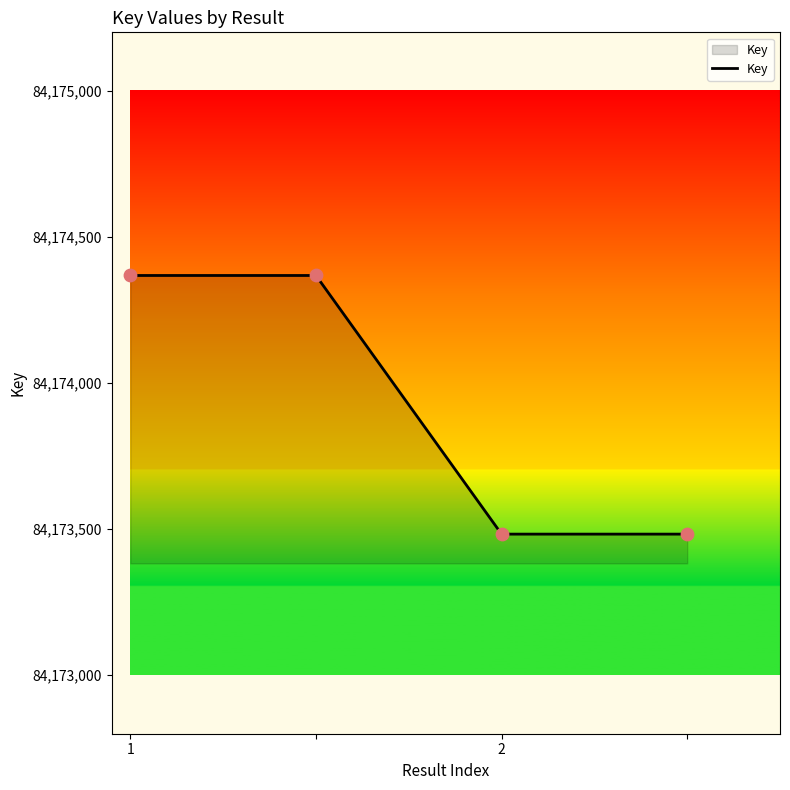

What is the difference between the maximum and minimum values?

885